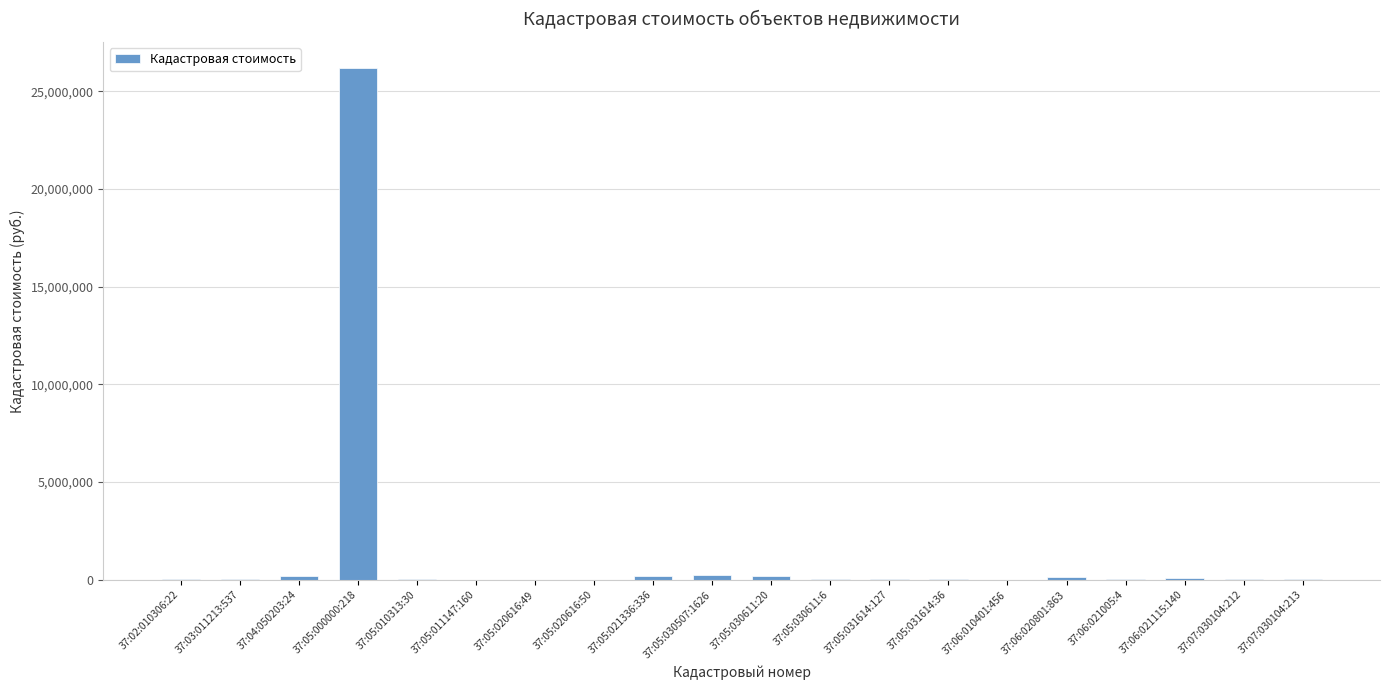

What is the sum of all values?

27645018.3